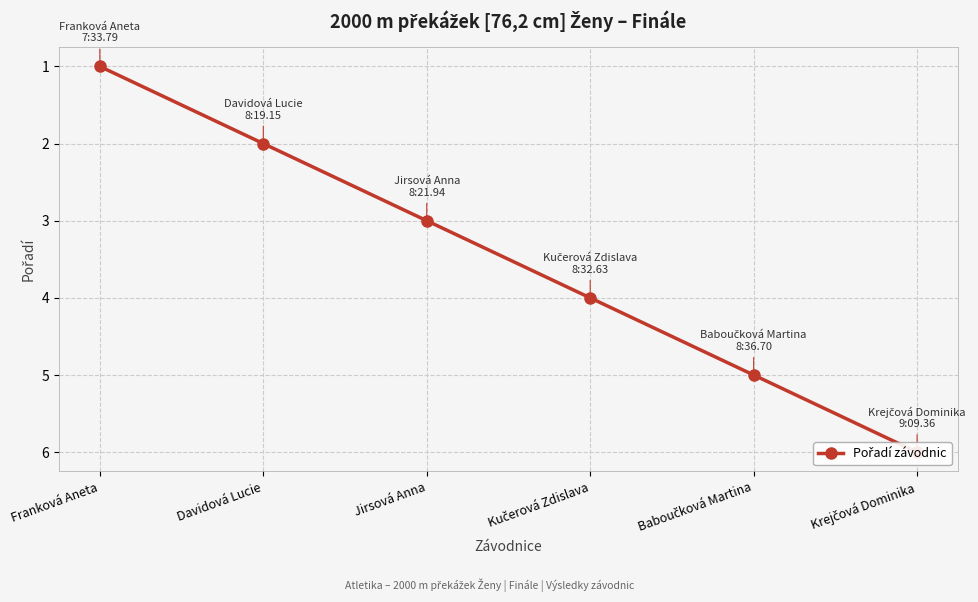

What is the sum of the values at Krejčová Dominika and Baboučková Martina?

11